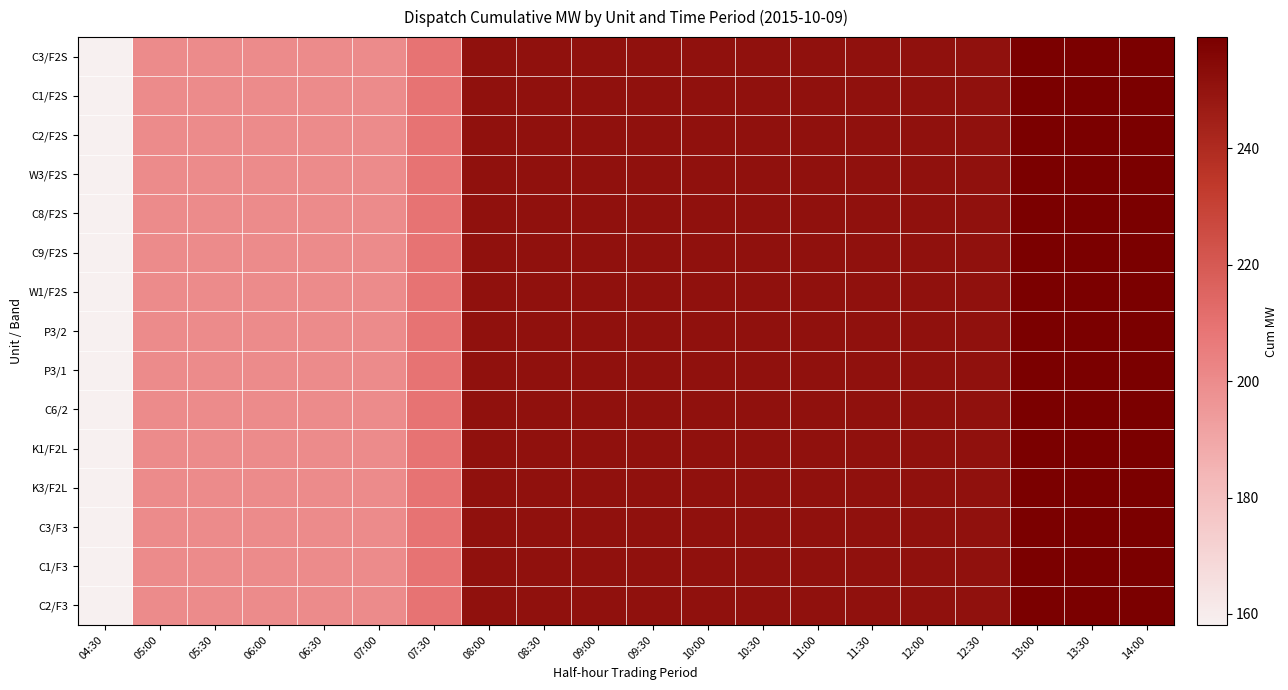

At which category is the sum across all series the highest?

13:00